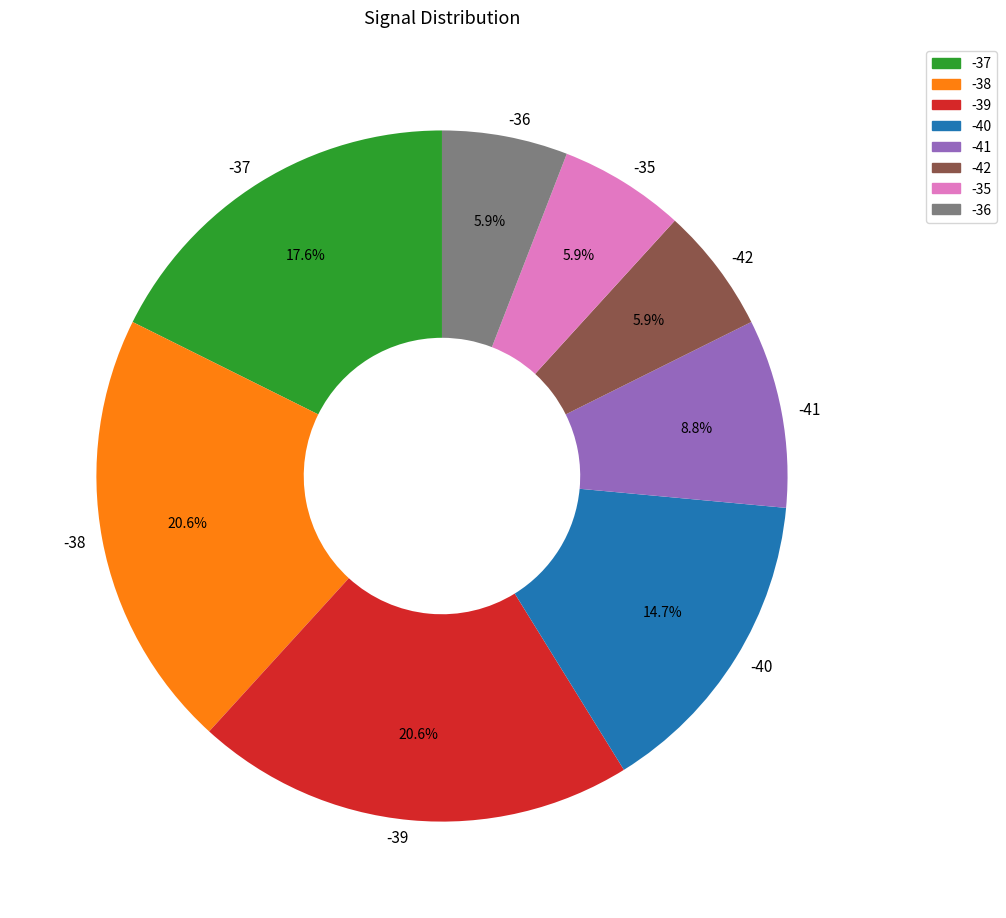

Combined, do -41 and -39 account for over 50%?

No